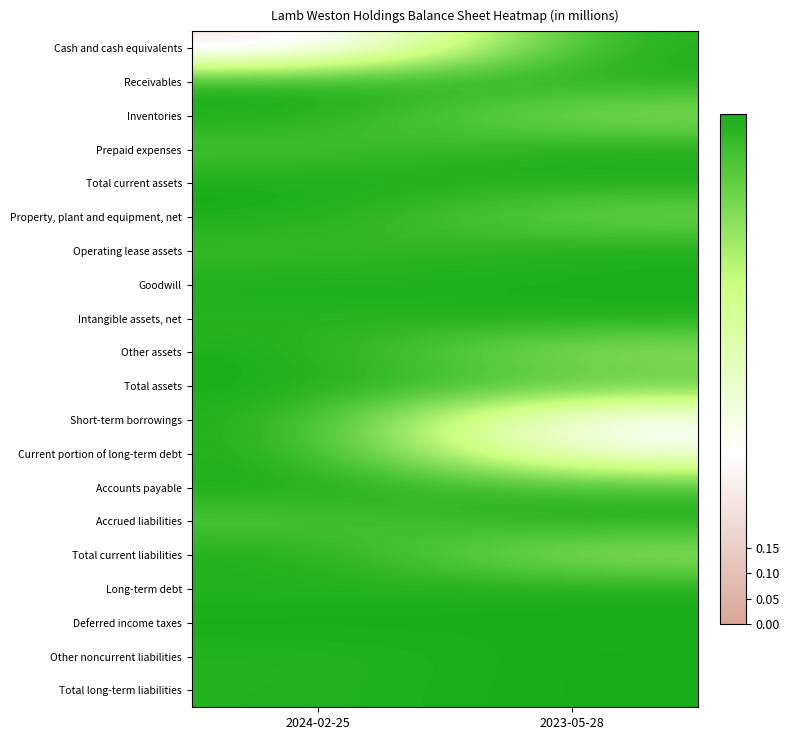

At which category is the sum across all series the highest?

2024-02-25